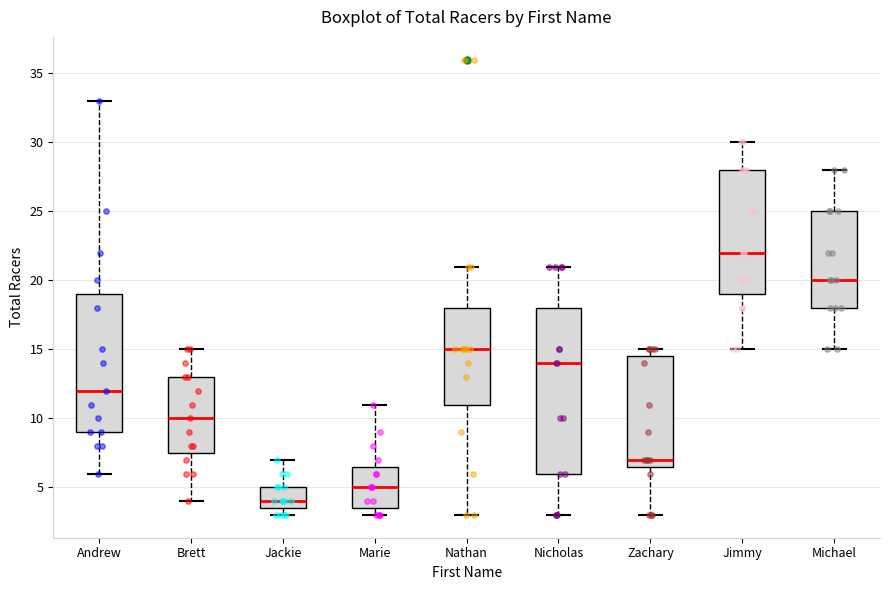

Which box's median line is the highest?

Jimmy